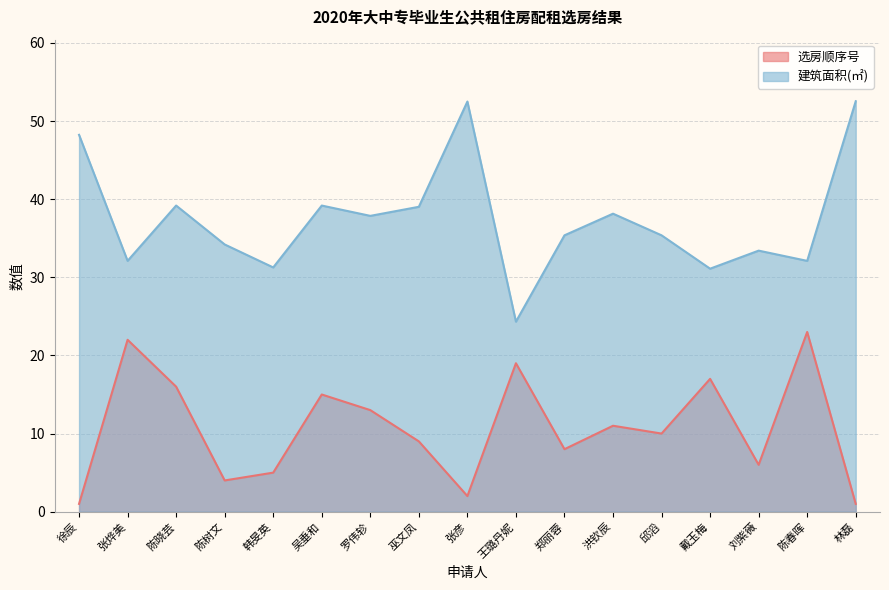

At which label does 选房顺序号 first exceed 10?

张烨美